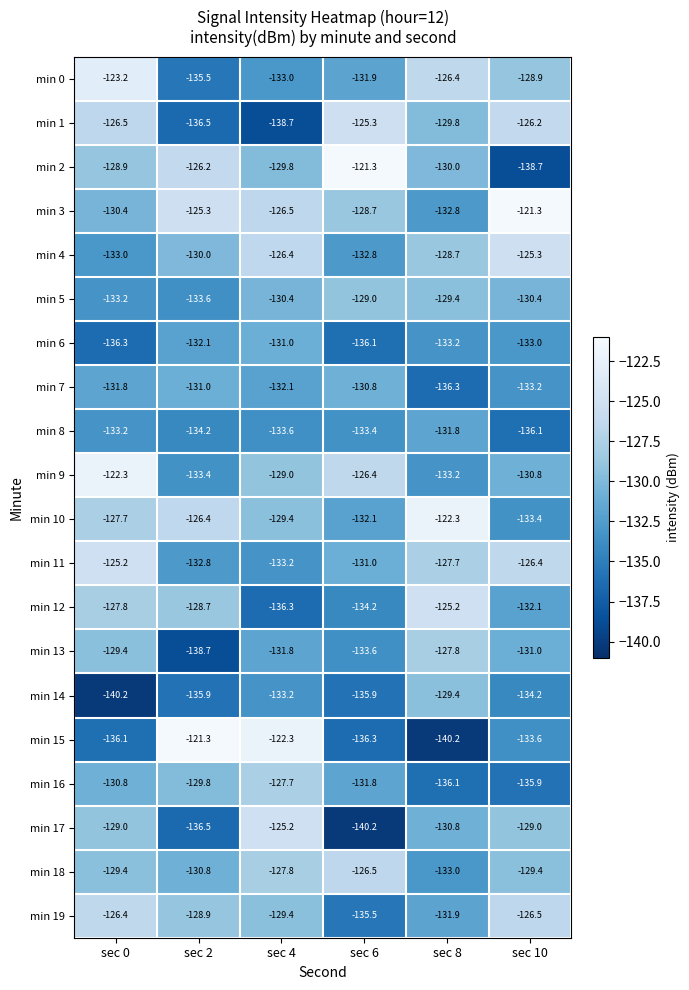

True or false: min 6 has a value of -132.1 at sec 2.

True